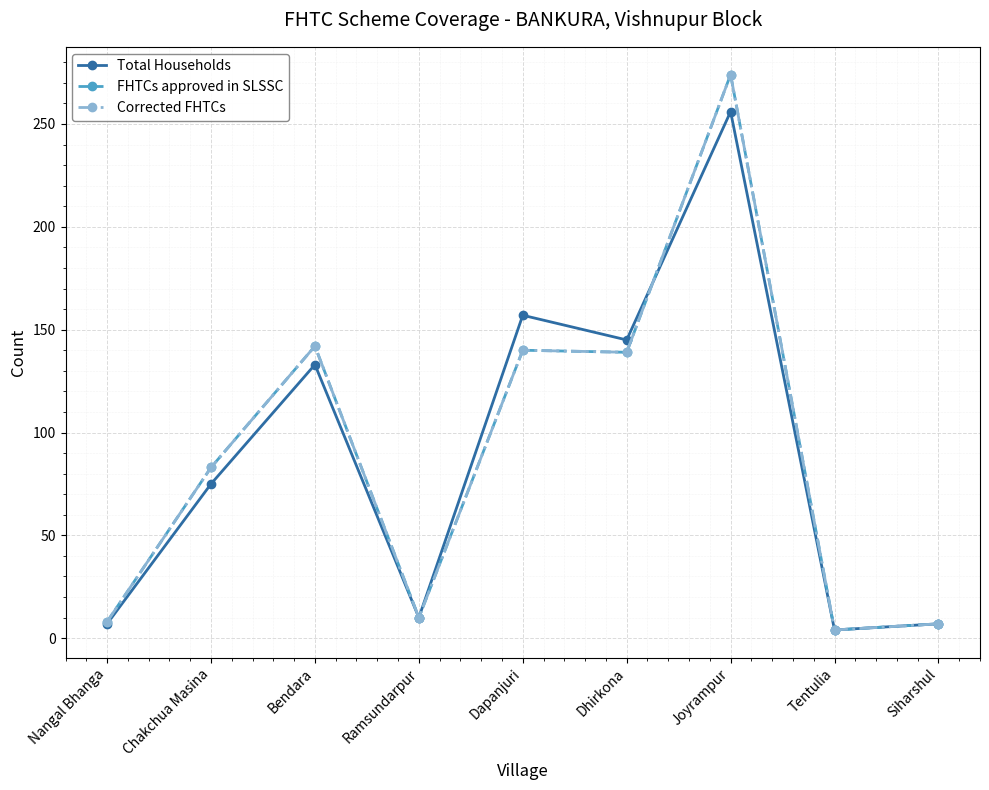

The FHTCs approved in SLSSC series shows 409 at Joyrampur. True or false?

False